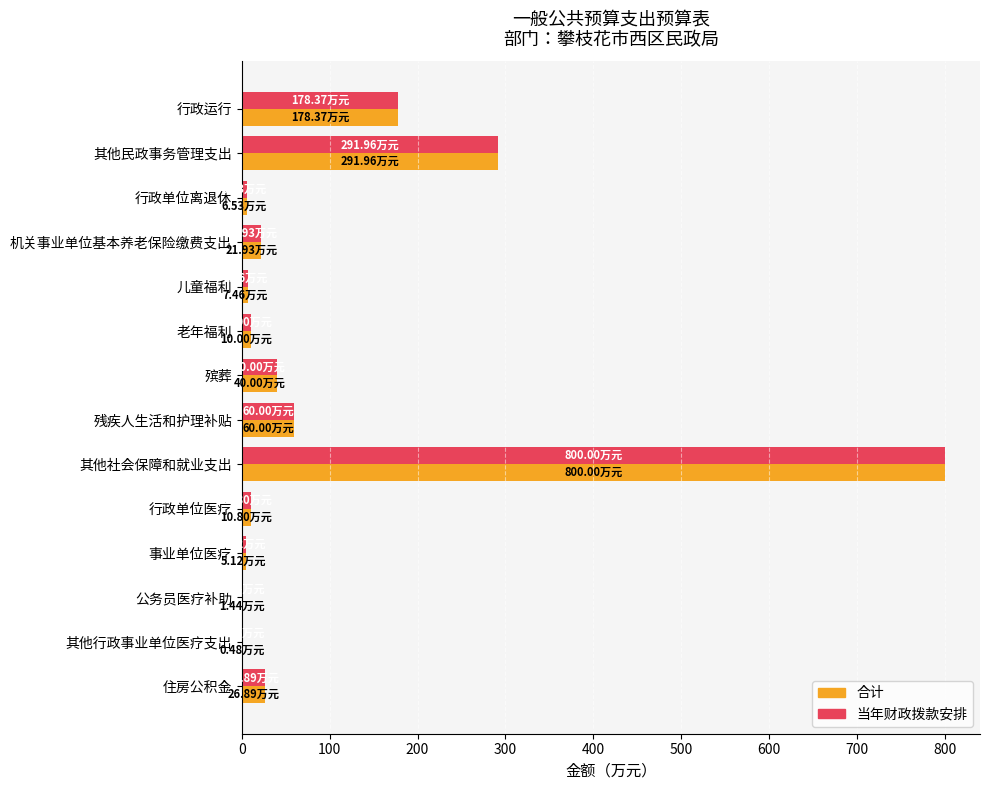

What is the total value across all series at 残疾人生活和护理补贴?

120.0